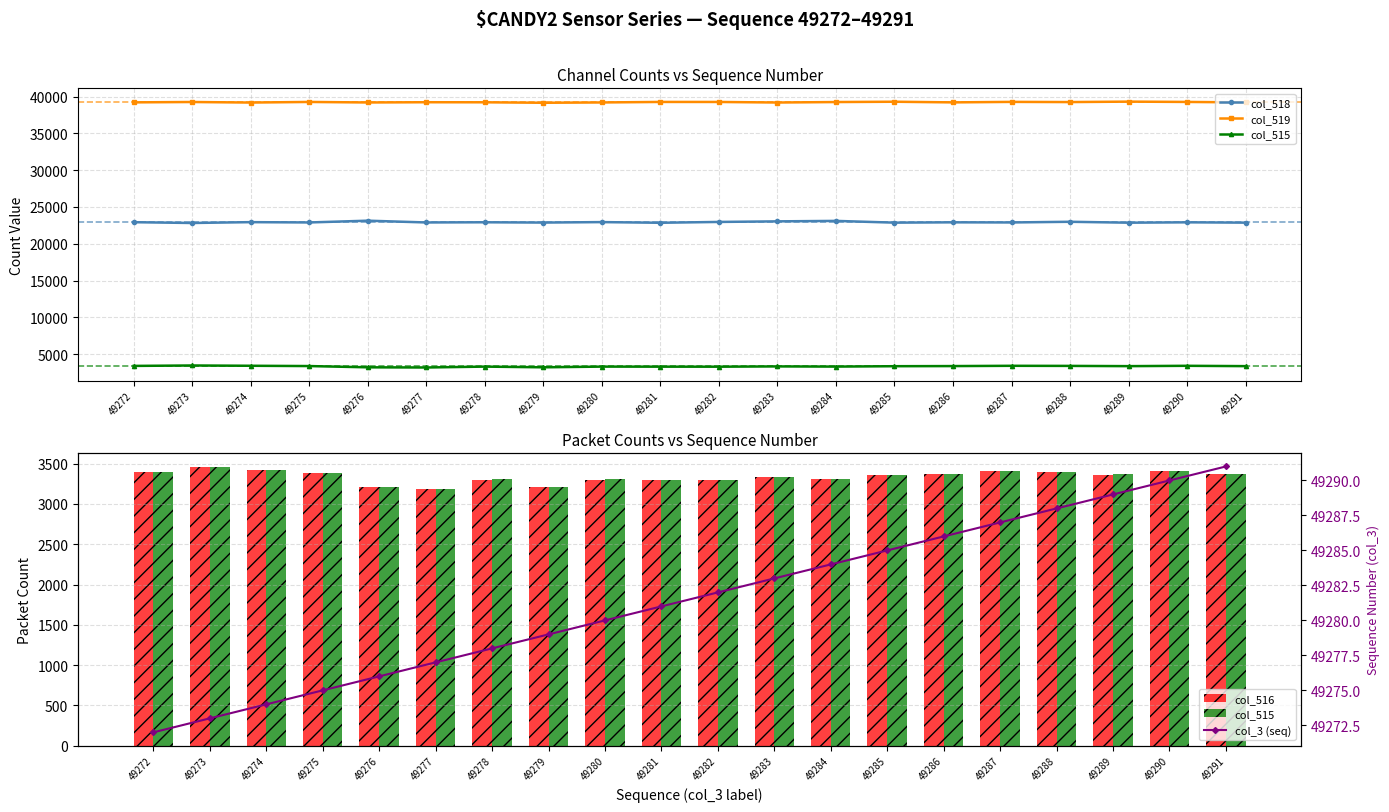

What is the minimum value shown in the chart?

3185